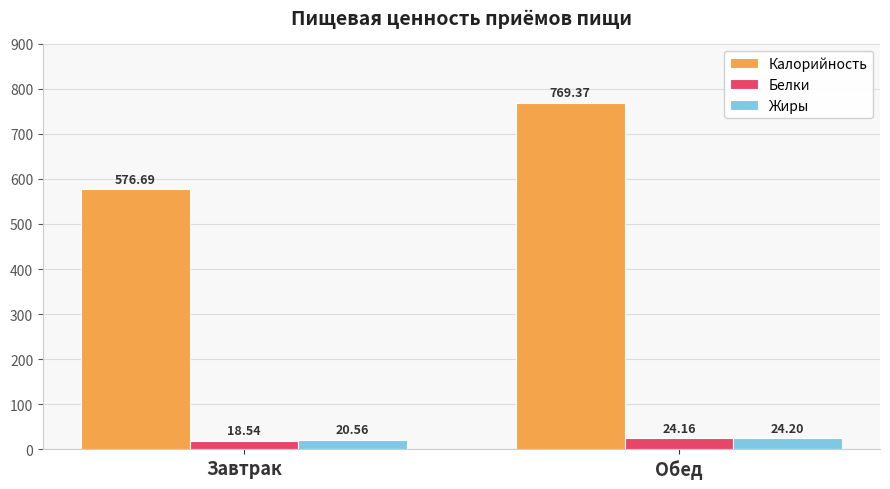

Reading right to left, transcribe all the data shown in this chart.

Калорийность: Обед=769.4	Завтрак=576.7
Белки: Обед=24.2	Завтрак=18.5
Жиры: Обед=24.2	Завтрак=20.6